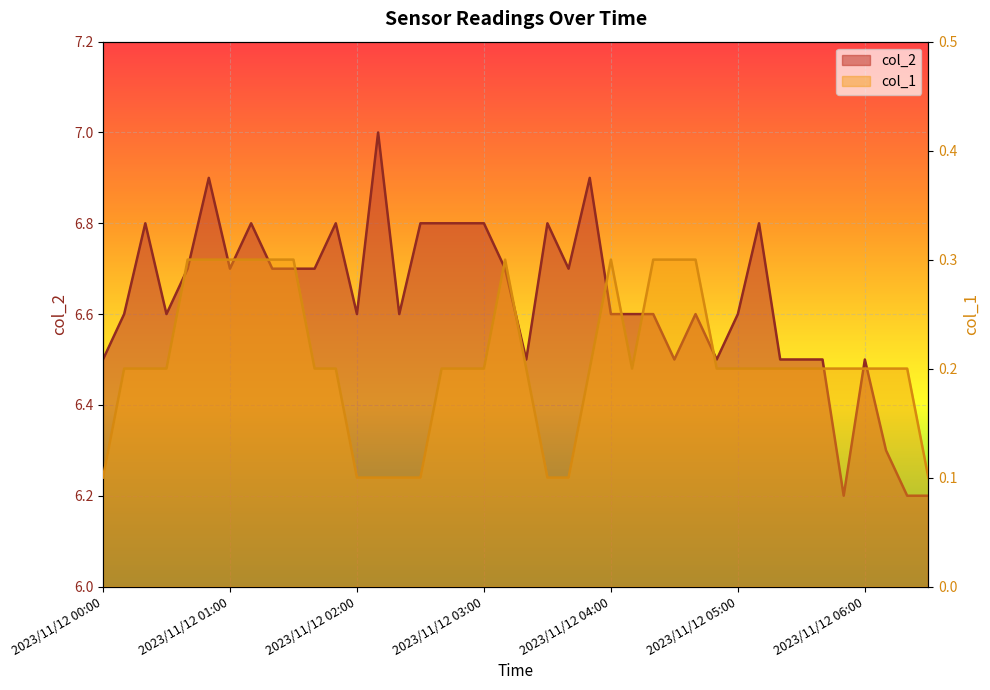

What is the label of the 26th point from the left?

2023/11/12 04:10